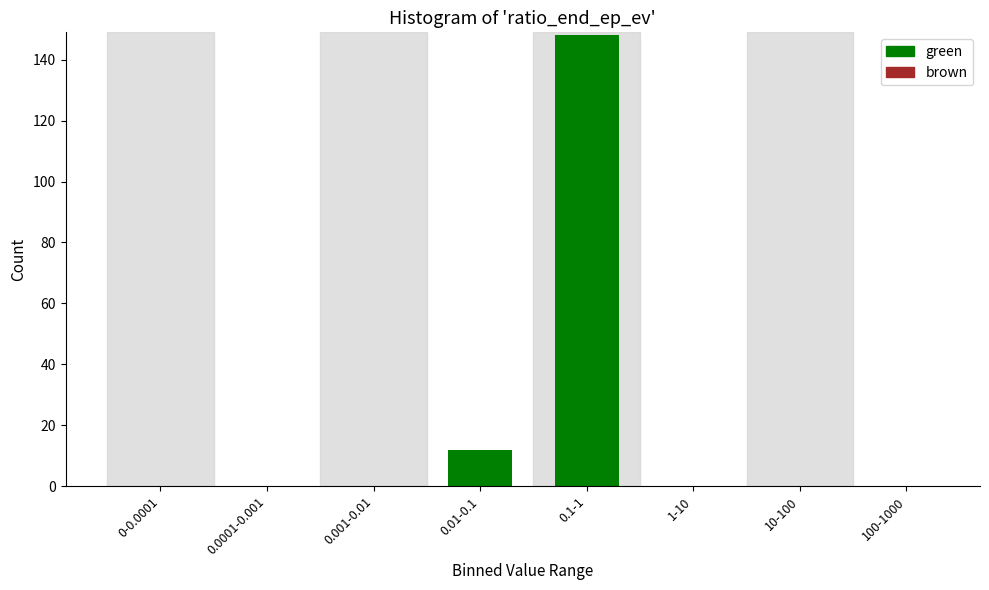

Reading left to right, what are all the values shown in this chart?

0-0.0001=0	0.0001-0.001=0	0.001-0.01=0	0.01-0.1=12	0.1-1=148	1-10=0	10-100=0	100-1000=0